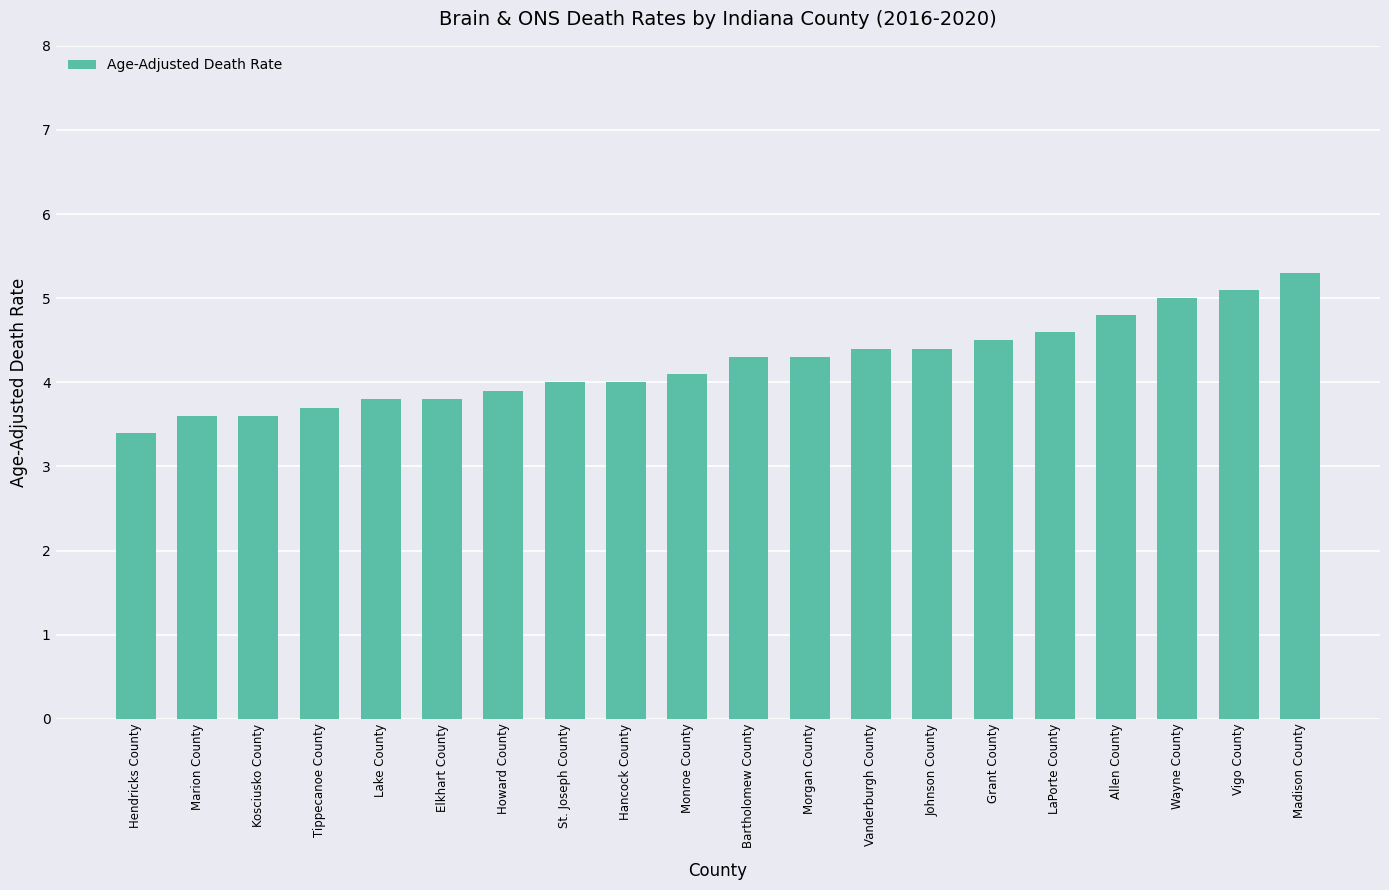

Which has a higher value, Bartholomew County or Vigo County?

Vigo County